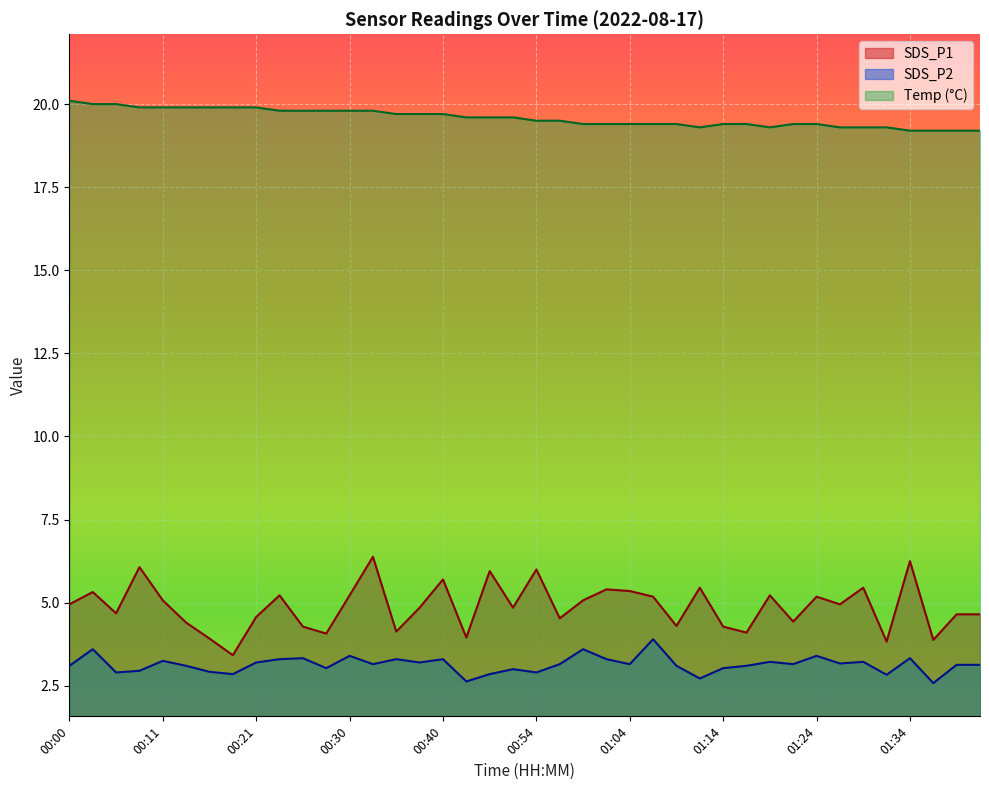

Which series changed the most between 00:26 and 01:39?

Temp